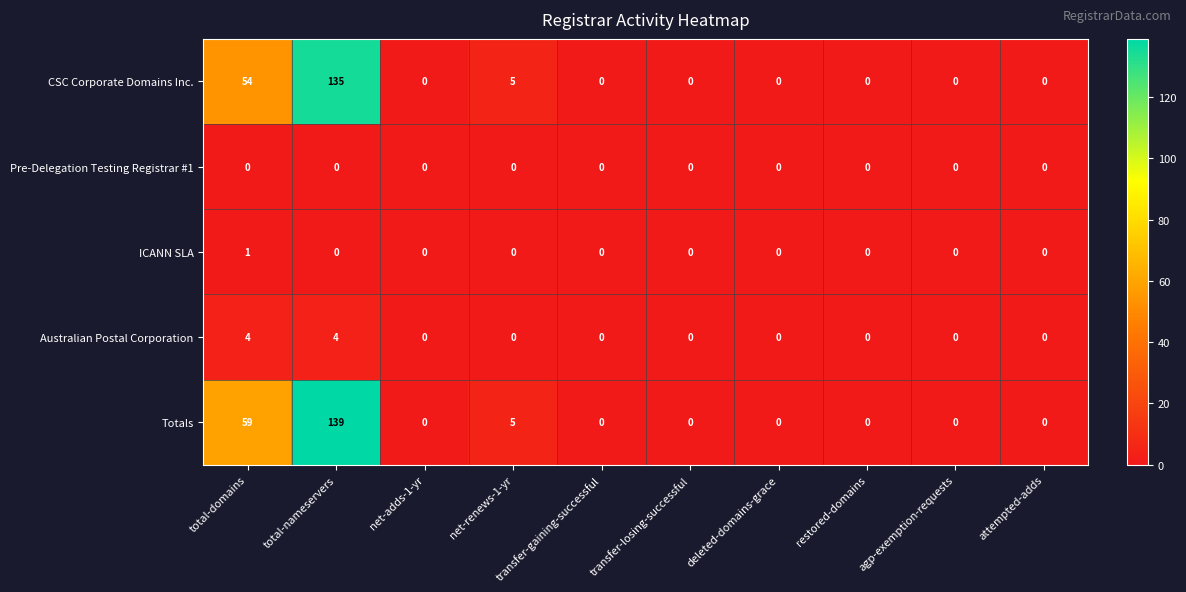

Which series has the largest total across all categories?

Totals